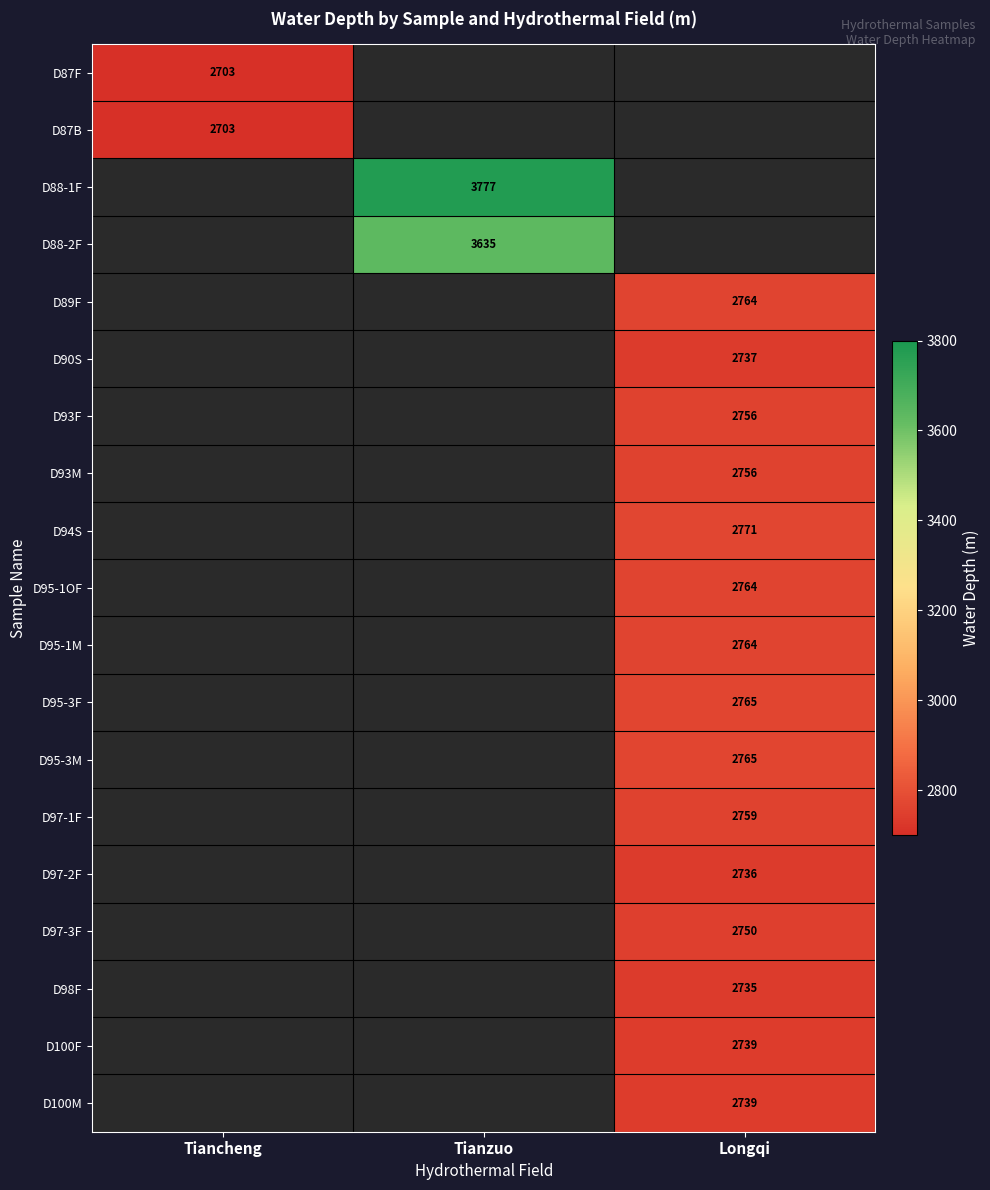

The D95-1OF series shows 3607 at Longqi. True or false?

False